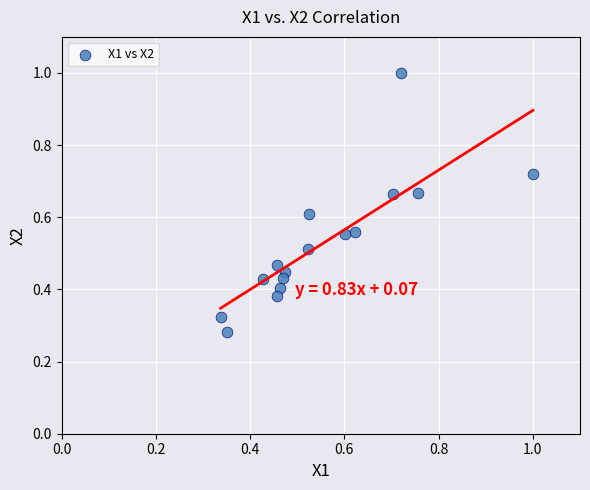

Count the number of points in this scatter plot.

16